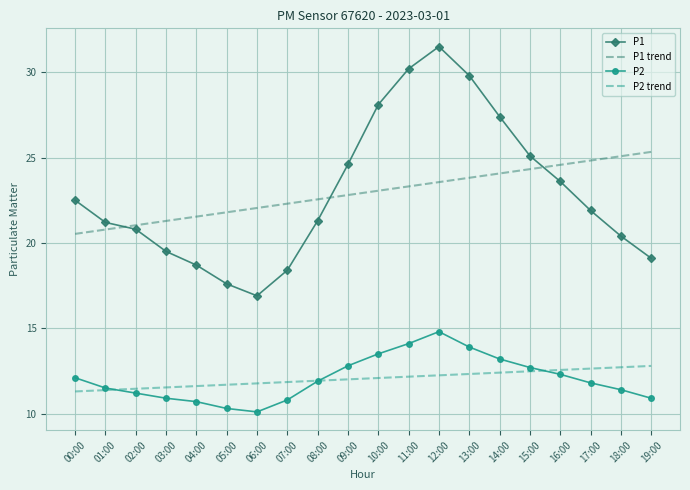

Rank the series at 18:00 from lowest to highest value.

P2, P2 trend, P1, P1 trend